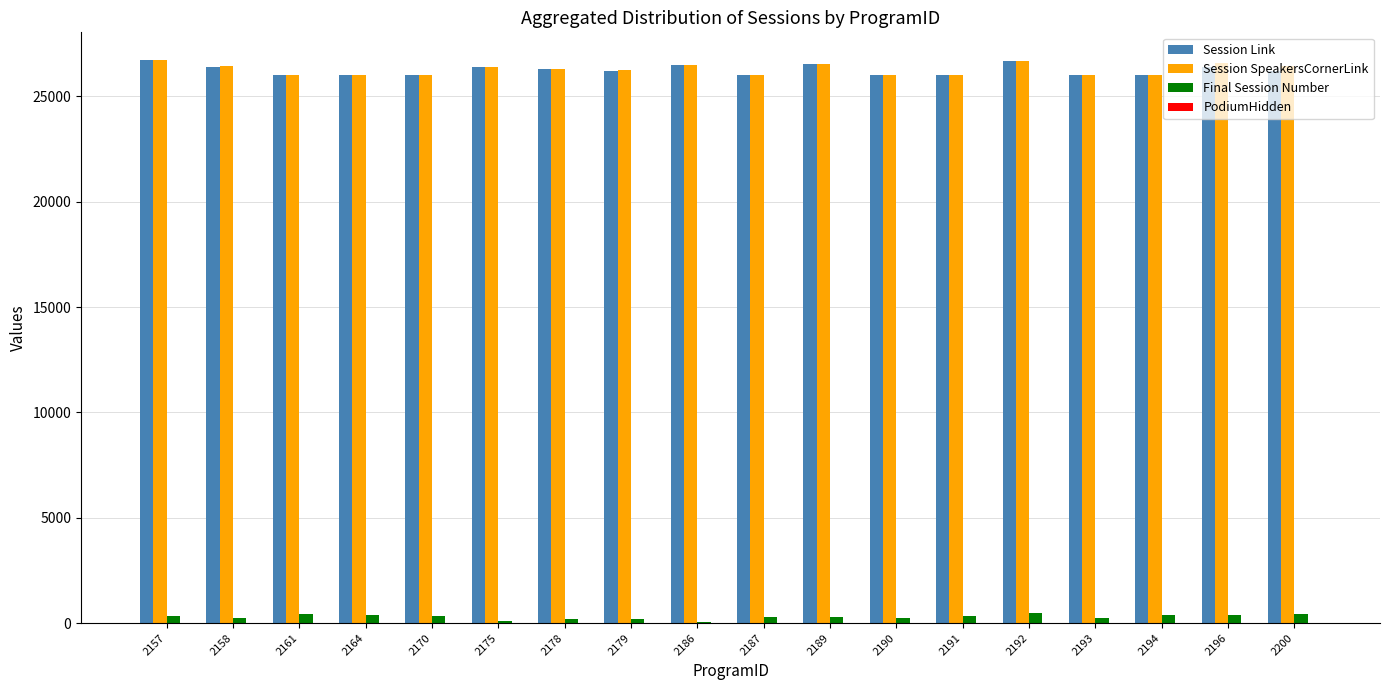

Is the value of Session SpeakersCornerLink at 2192 greater than the value of Session Link at 2187?

Yes